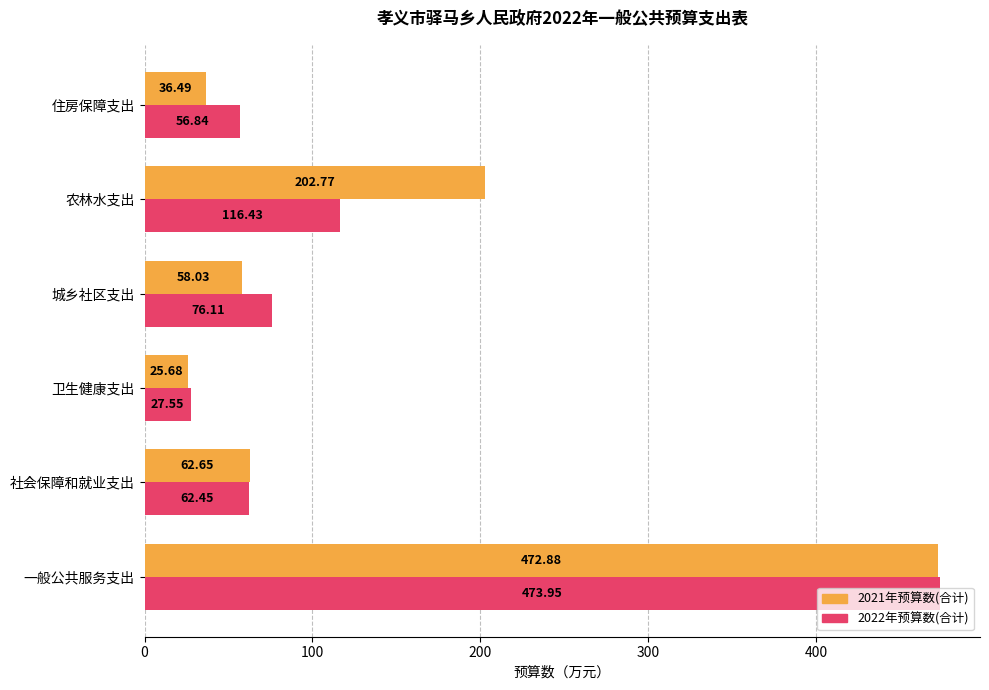

At which label is 2021年预算数(合计) closest to 249?

农林水支出